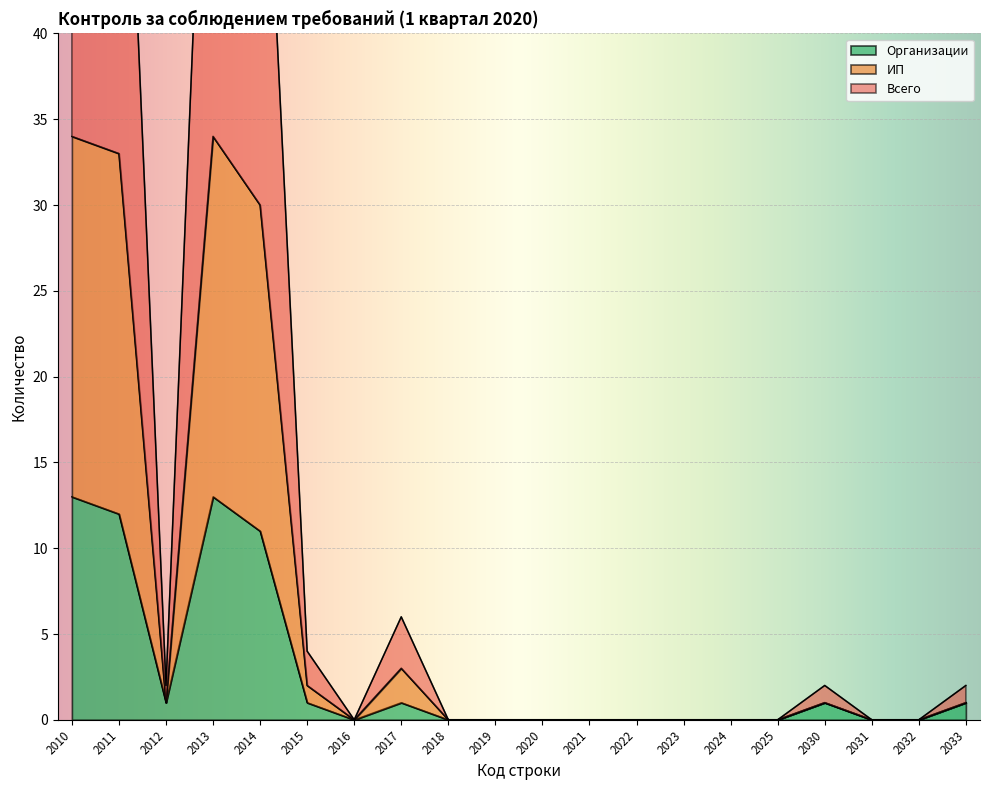

True or false: ИП and Организации intersect in this chart.

False